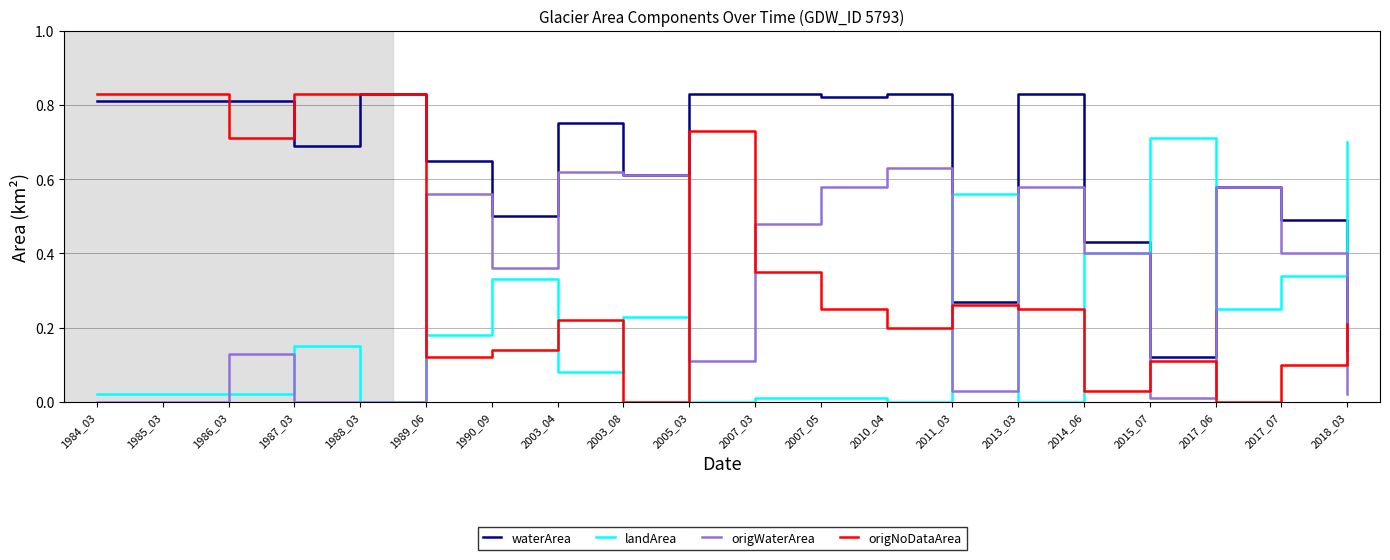

Is it true that landArea equals 0.0 at 2005_03?

True